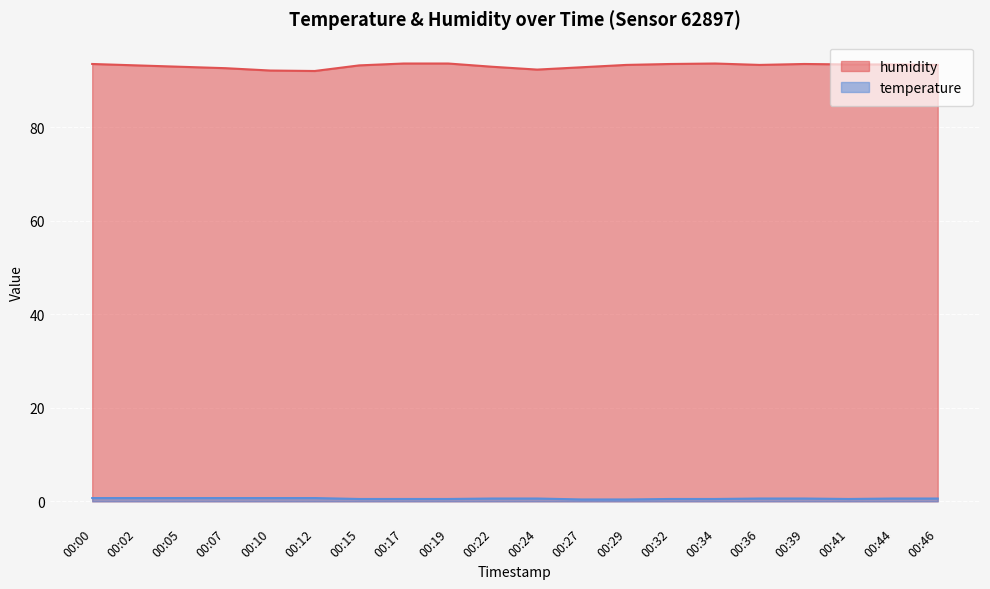

True or false: temperature and humidity intersect in this chart.

False